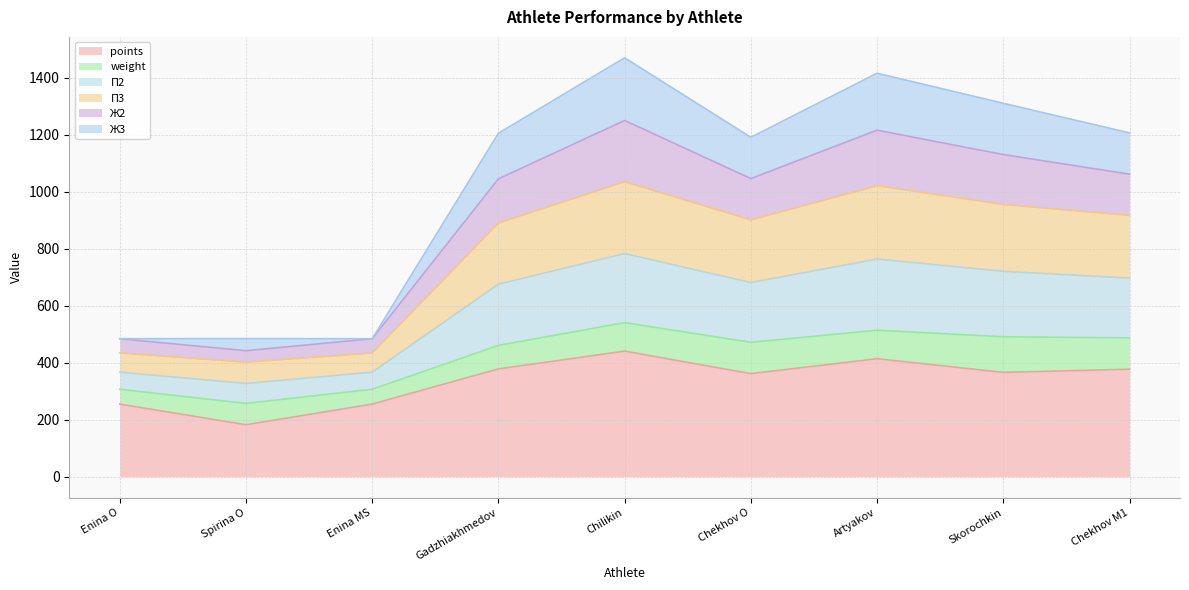

Which series changed the most between Enina MS and Artyakov?

П3